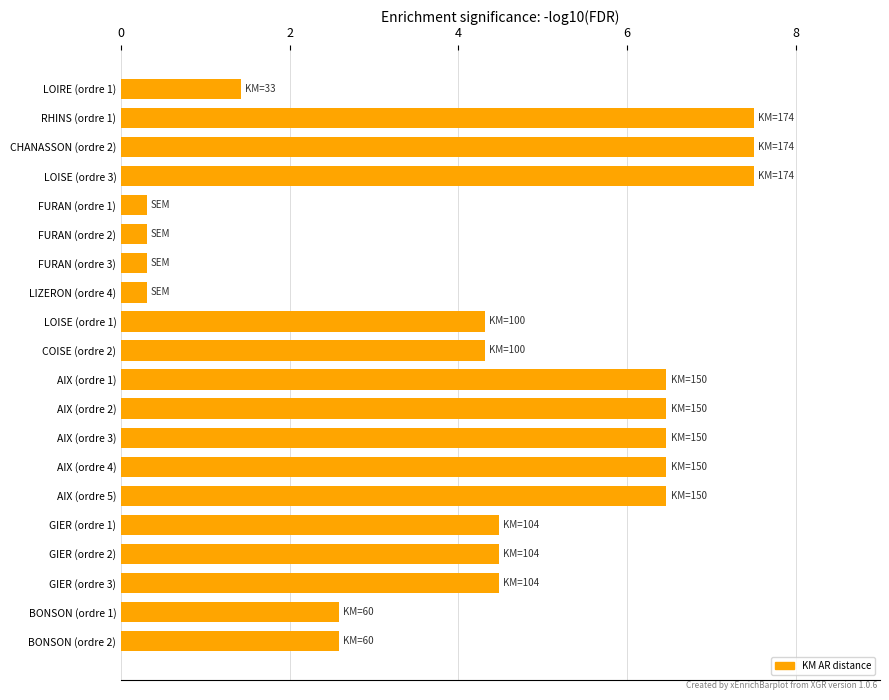

How many data points are above 4?

13